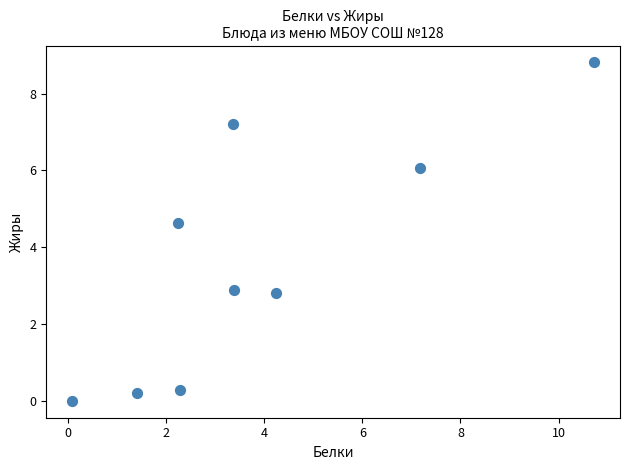

What Y value in the scatter plot is closest to 4?

4.6